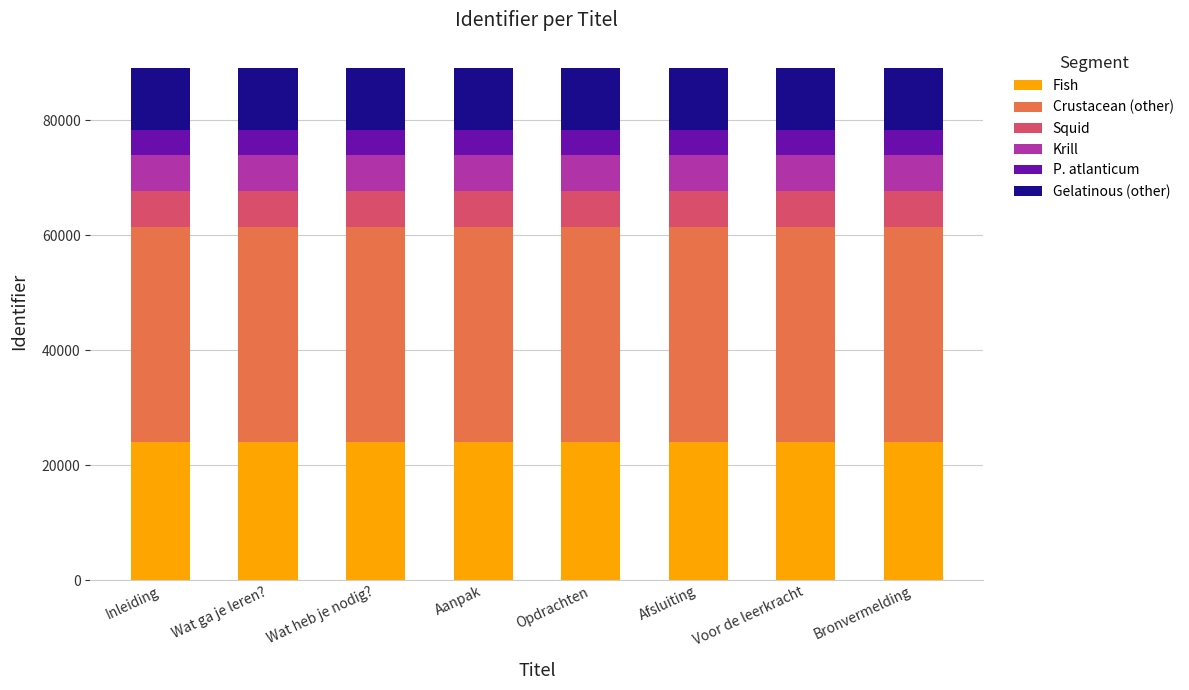

What is the total value across all series at Bronvermelding?

89092